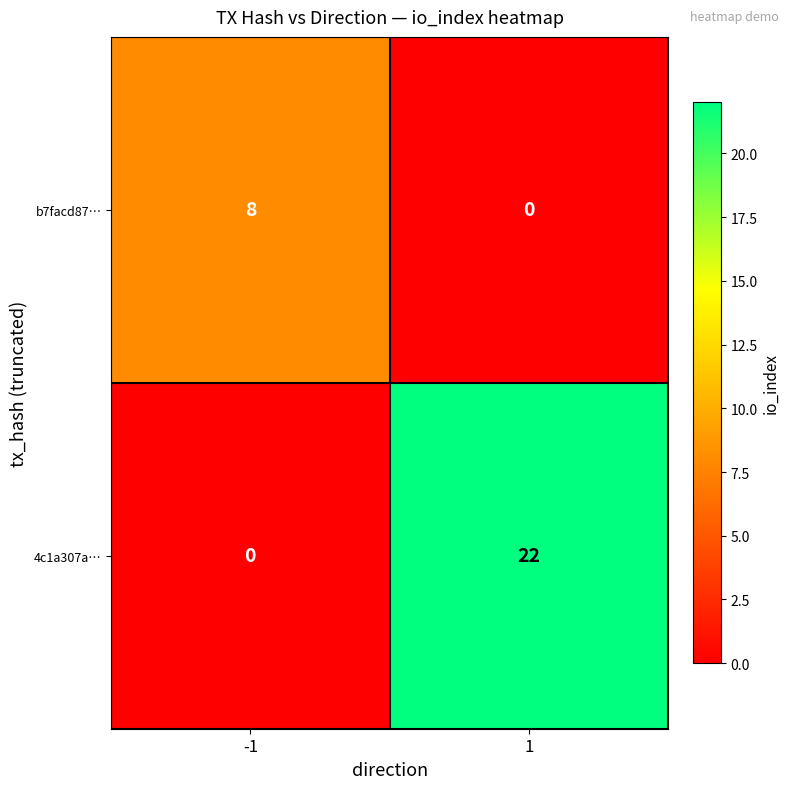

At which category is the sum across all series the highest?

1